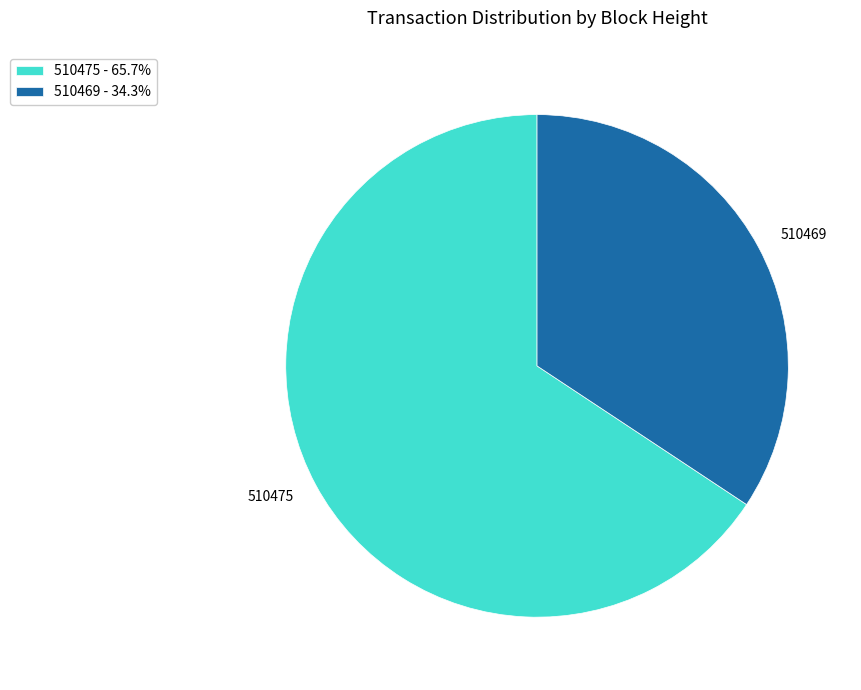

What is the ratio of the value at 510475 to the value at 510469?

1.9